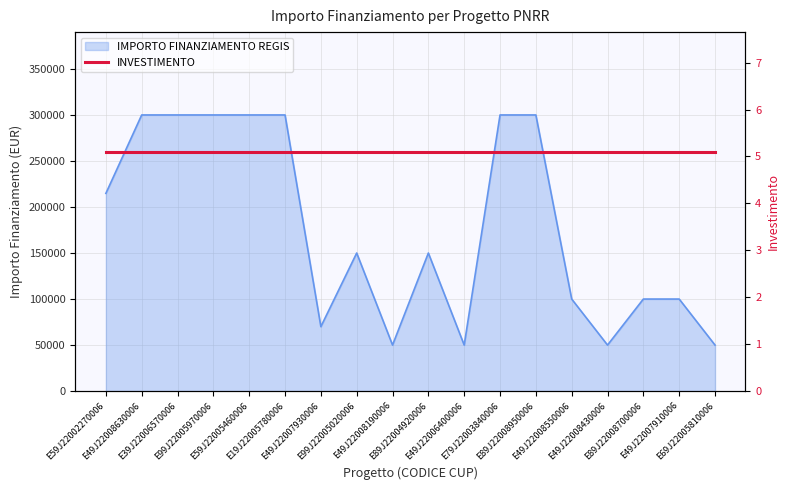

What is the average value?

176933